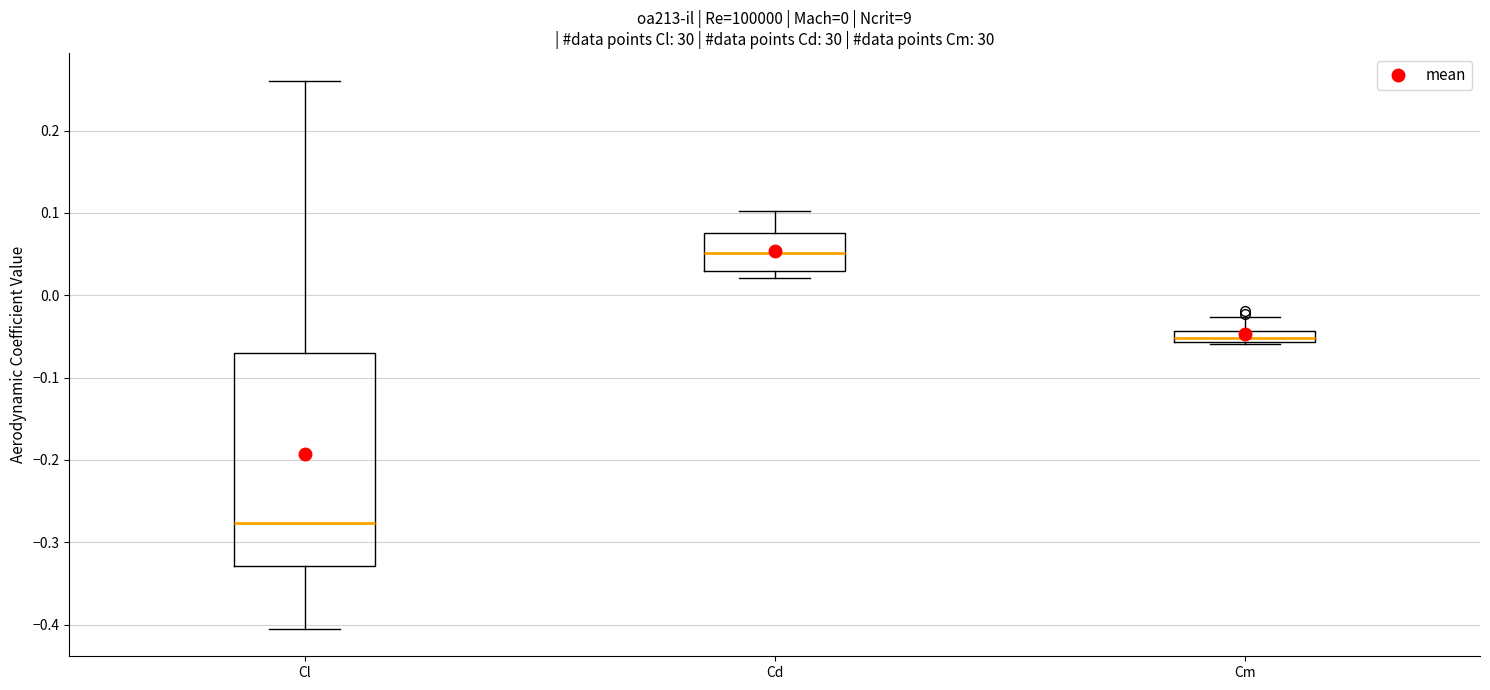

Where is the lower edge of the box for Cm on the y-axis? The values are not printed on the chart, so give them approximately, as read against the axis.

-0.06